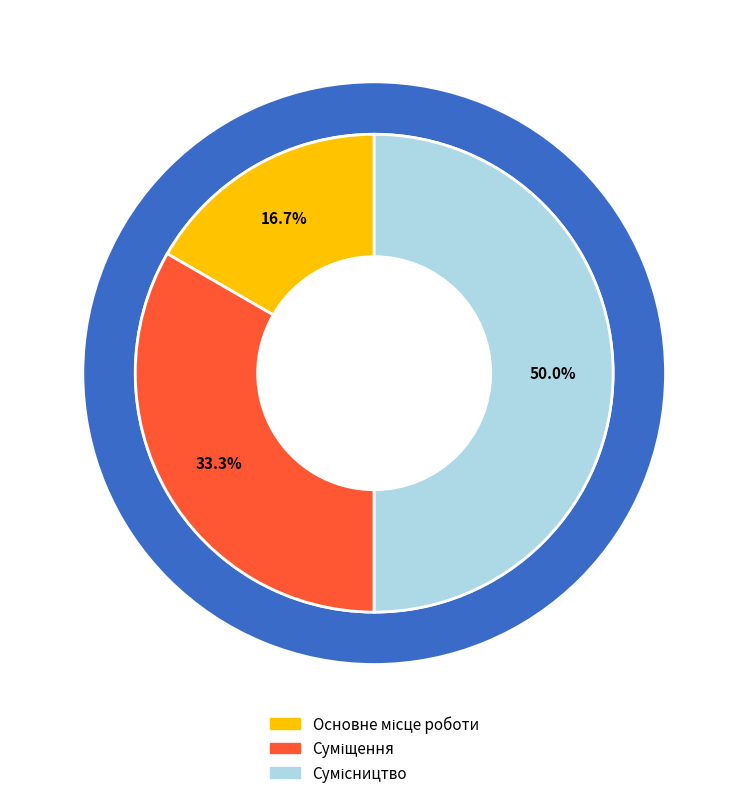

Is it true that Суміщення is 33% of the pie?

True